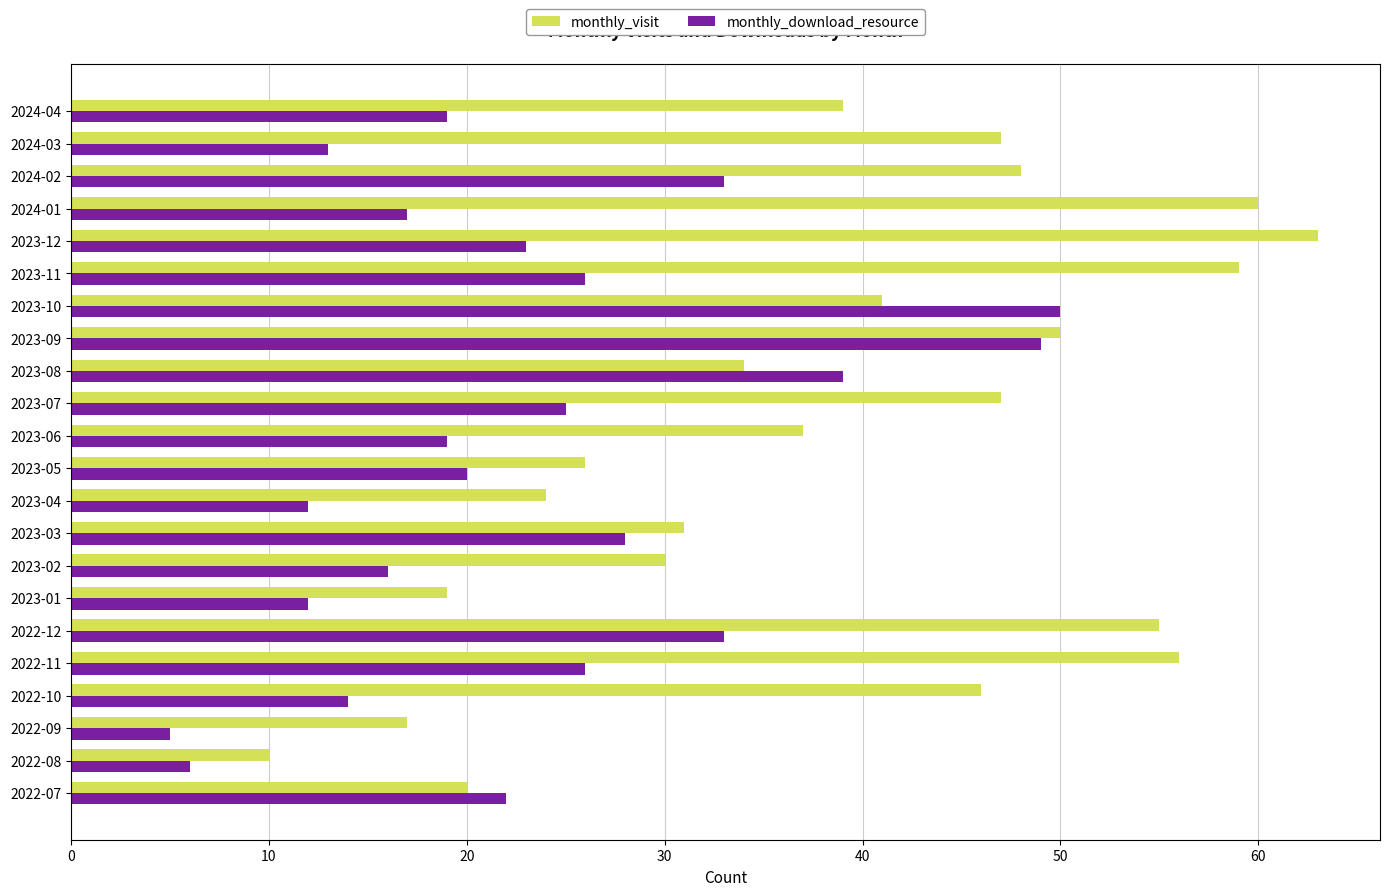

What is the average value of the monthly_visit series?

39